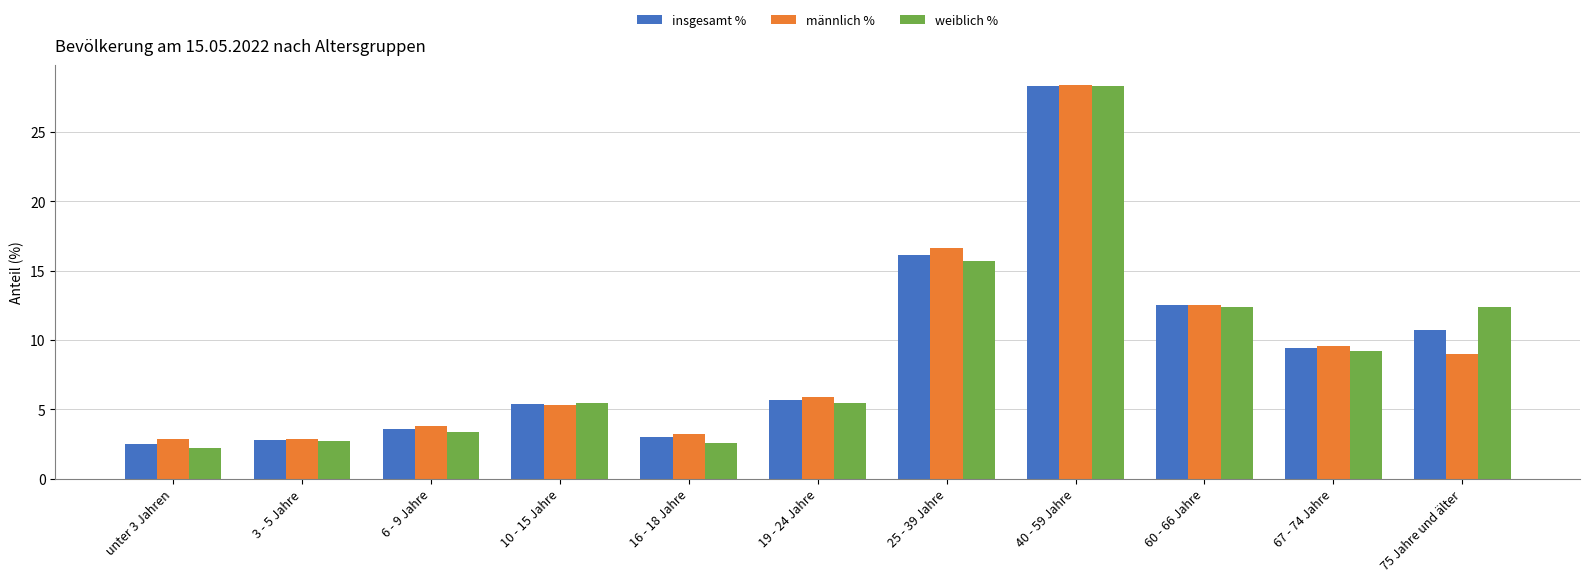

Which series has the widest spread of values?

weiblich %